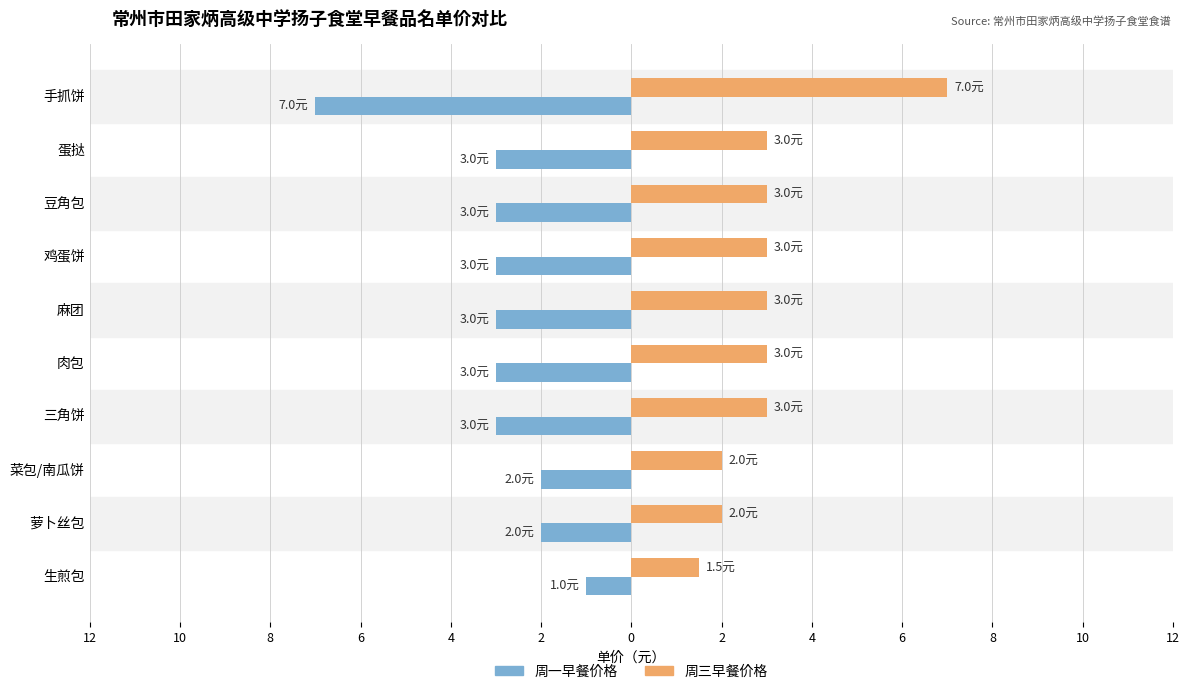

List the series in order of their peak value, highest first.

周三早餐价格, 周一早餐价格